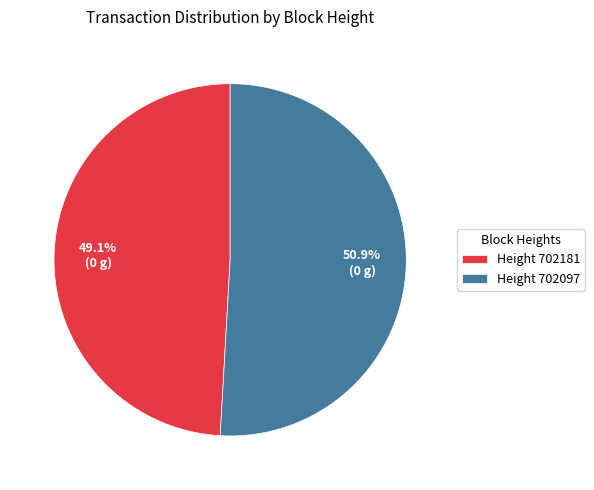

To the nearest percent, what is the difference between the largest and smallest slice percentages?

2%